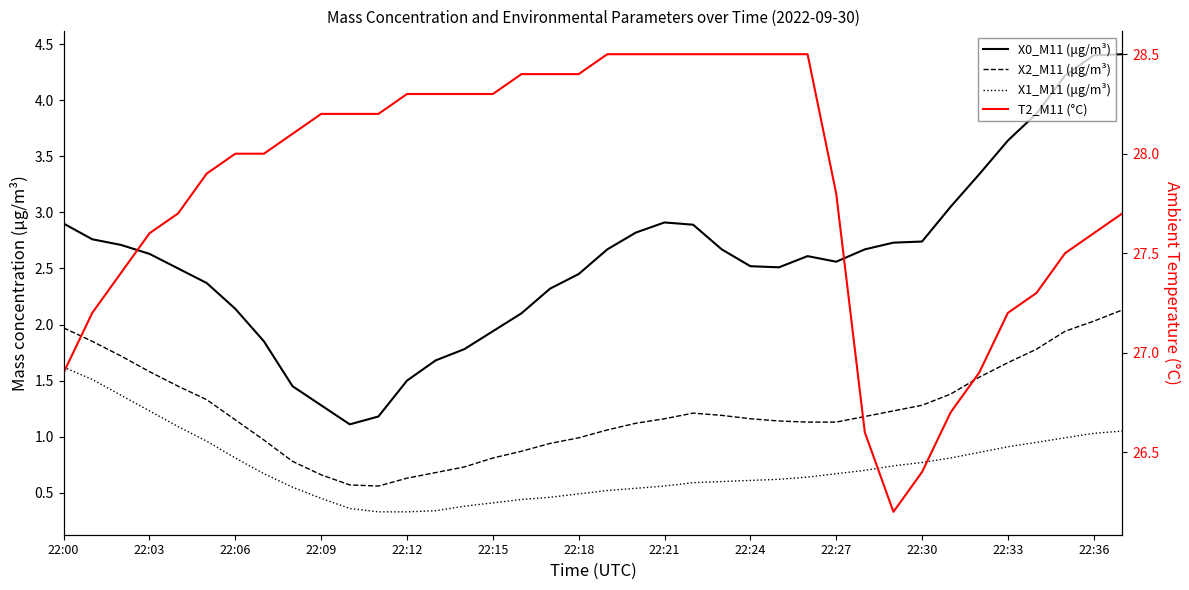

True or false: X1_M11 (μg/m³) and X2_M11 (μg/m³) cross at least once.

False